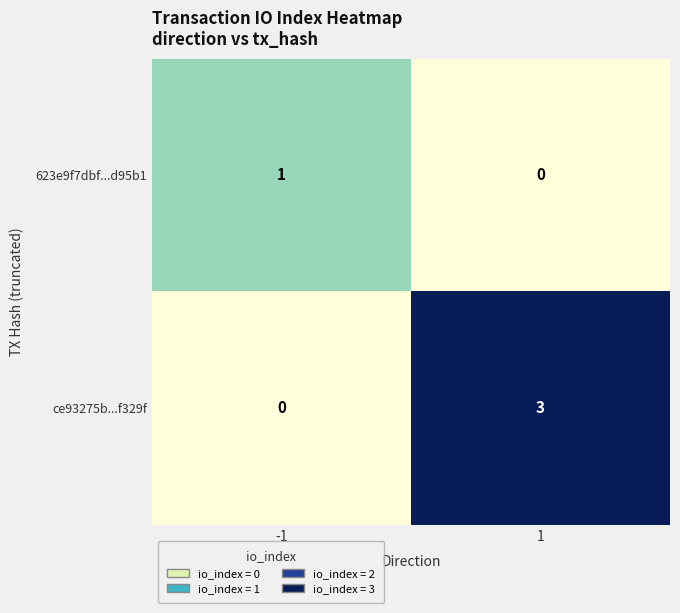

Reading right to left, what are all the values shown in this chart?

623e9f7dbf...d95b1: 0	1
ce93275b...f329f: 3	0